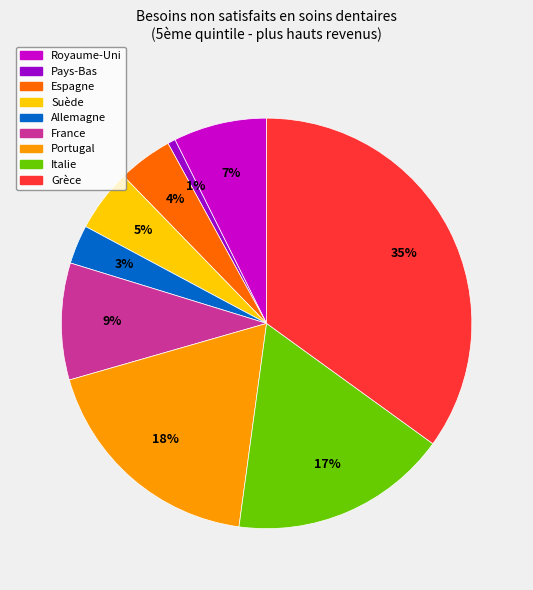

Is the sum of Portugal and Italie greater than half?

No